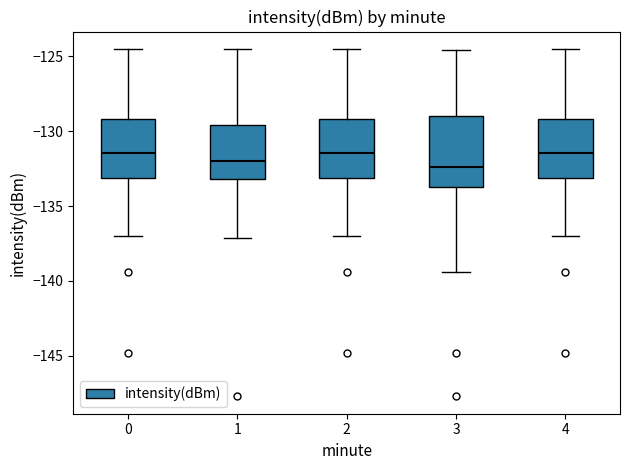

Reading left to right, read every box against the y-axis: the position of its median line, the range the box covers, and the ends of its whiskers. The values are not printed on the chart, so give them approximately, as read against the axis.

0: median -131.5, box -133.0 to -129.0, whiskers -137.0 to -124.5
1: median -132.0, box -133.0 to -129.5, whiskers -137.0 to -124.5
2: median -131.5, box -133.0 to -129.0, whiskers -137.0 to -124.5
3: median -132.5, box -133.5 to -129.0, whiskers -139.5 to -124.5
4: median -131.5, box -133.0 to -129.0, whiskers -137.0 to -124.5